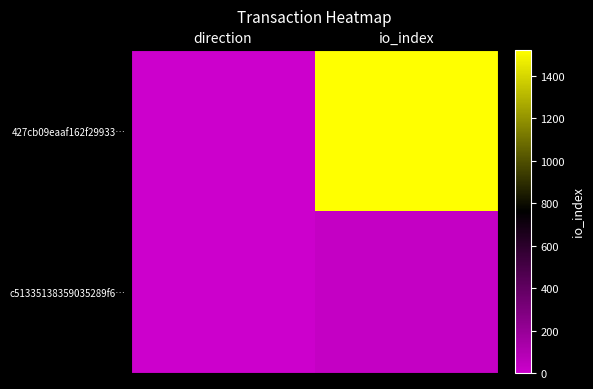

Reading left to right, what are all the values shown in this chart?

427cb09eaaf162f29933…: direction=-1	io_index=1522
c51335138359035289f6…: direction=1	io_index=30